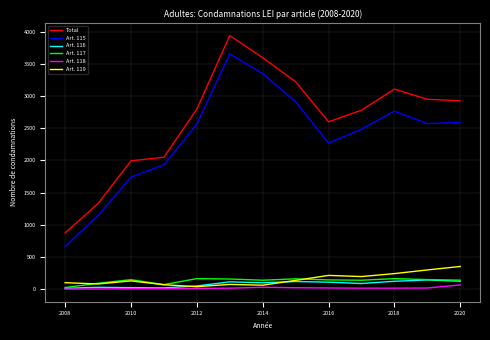

Which series has the widest spread of values?

Total